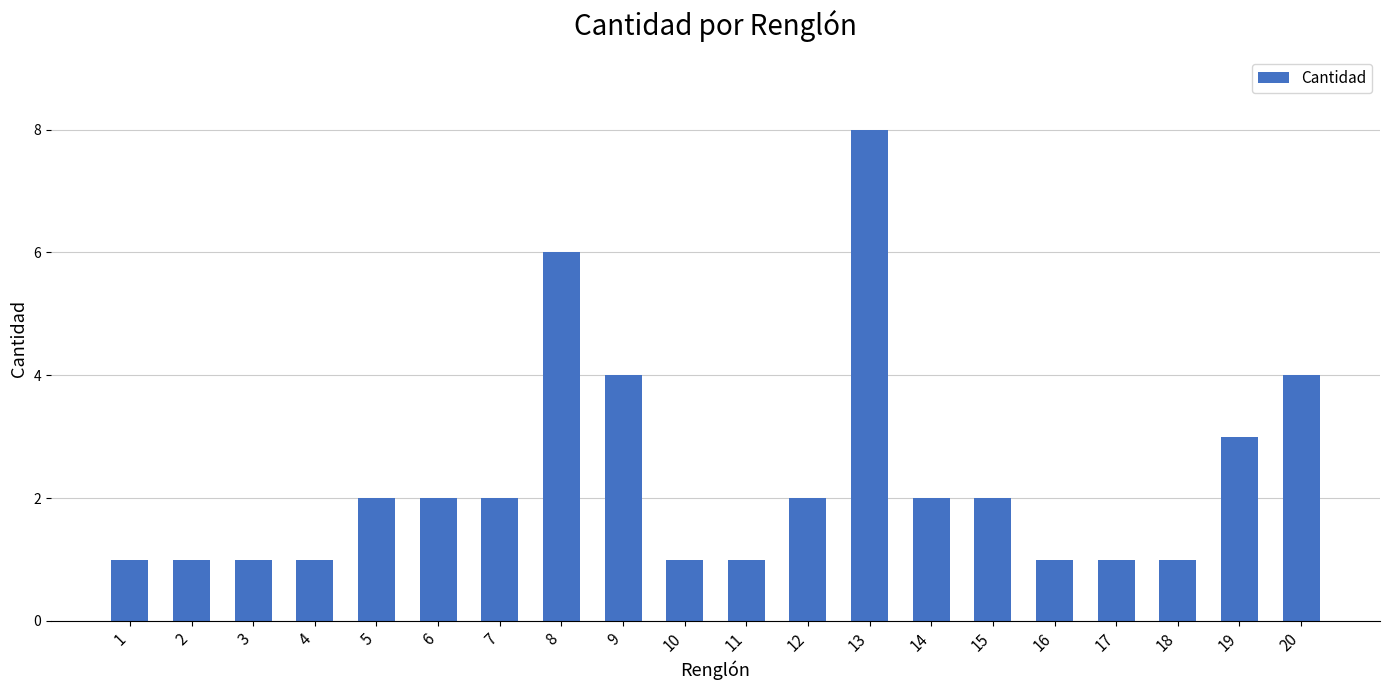

Reading left to right, what are all the values shown in this chart?

1	1	1	1	2	2	2	6	4	1	1	2	8	2	2	1	1	1	3	4